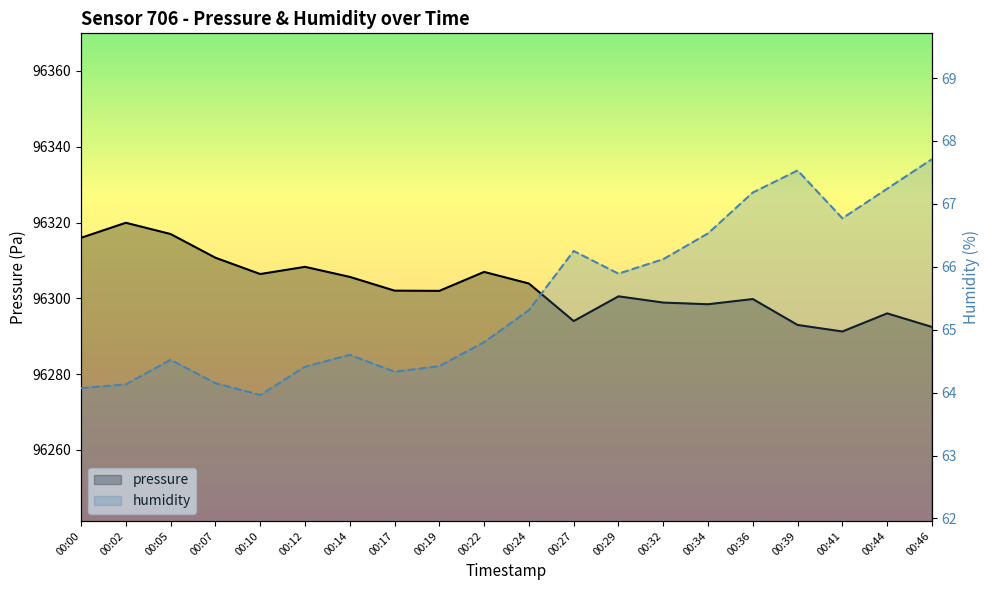

What is the lowest value of the humidity series?

64.0